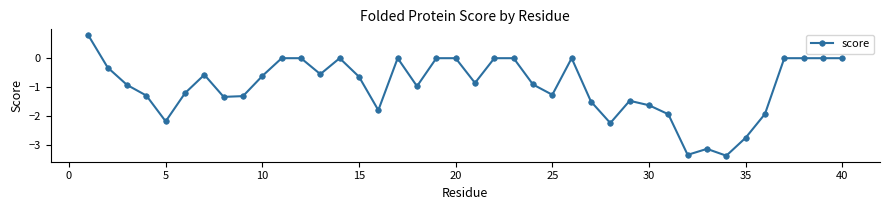

True or false: there are more than 2 points higher than both neighbors.

True